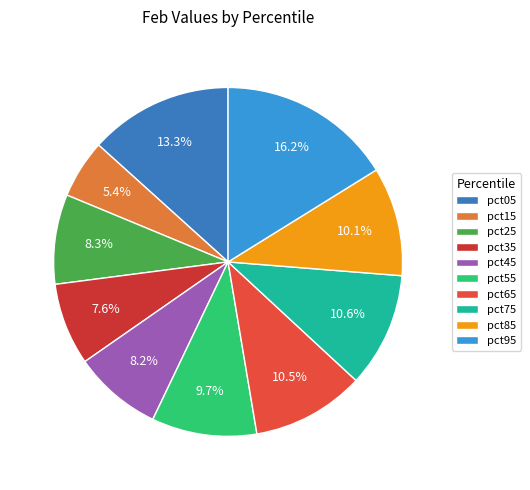

What percentage is the pct05 slice, to the nearest percent?

13%